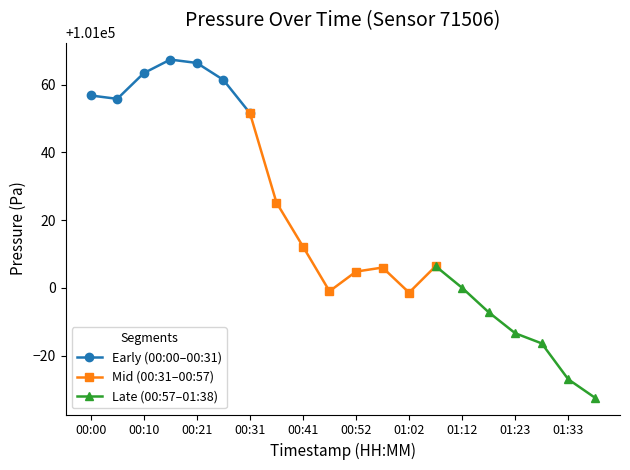

What is the difference between the maximum and minimum values?

99.8